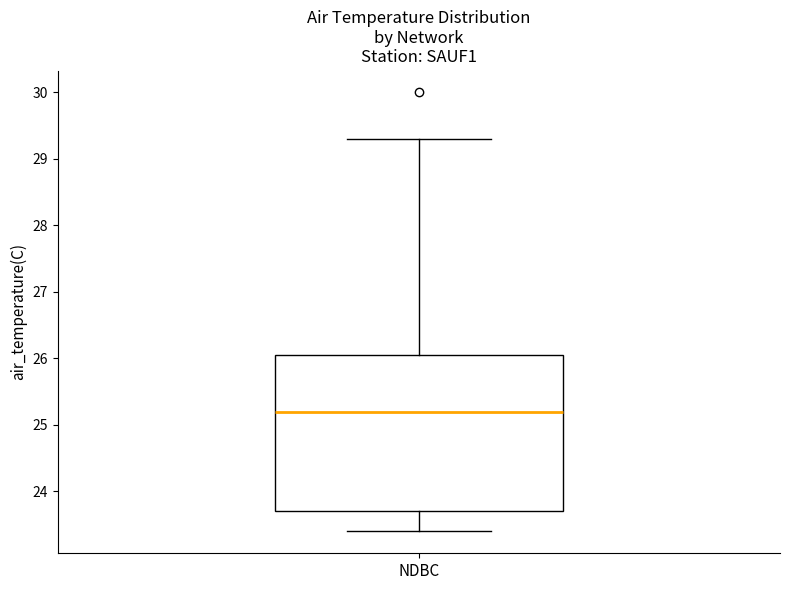

Read this box plot against the y-axis: the position of the median line, the range covered by the box, and the ends of both whiskers. The values are not printed on the chart, so give them approximately, as read against the axis.

median 25.2, box 23.7 to 26.1, whiskers 23.4 to 29.3